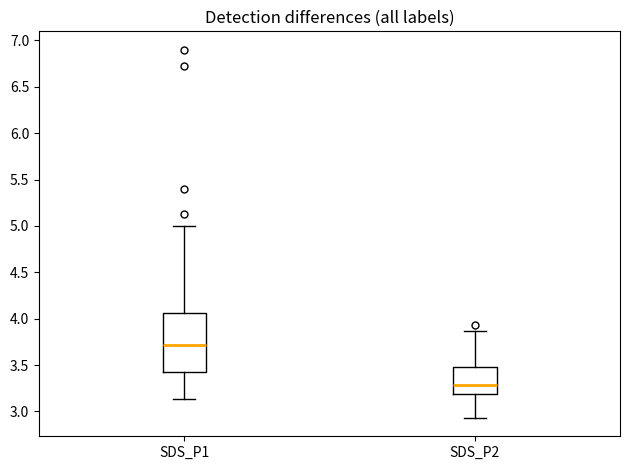

Reading left to right, transcribe this box plot: for each box, give where its median line is, the range the box spans, and where its two whiskers end, as read against the y-axis. The values are not printed on the chart, so give them approximately, as read against the axis.

SDS_P1: median 3.70, box 3.45 to 4.05, whiskers 3.15 to 5.00
SDS_P2: median 3.30, box 3.20 to 3.50, whiskers 2.95 to 3.85